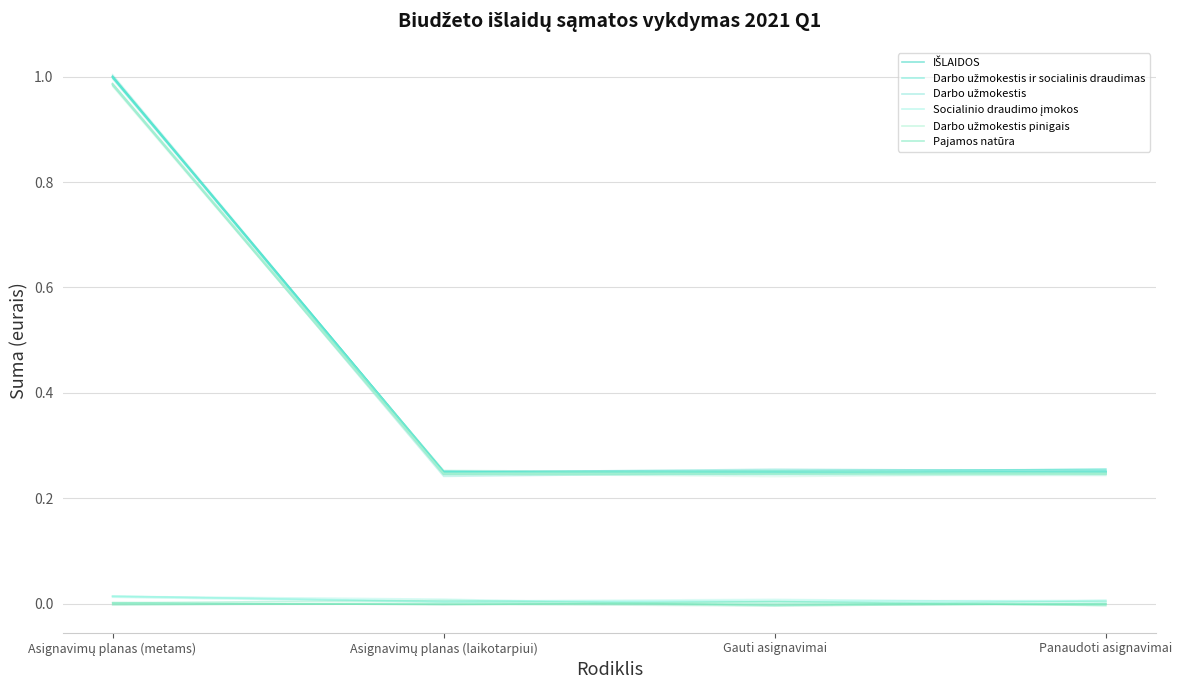

Which series changed the most between Asignavimų planas (laikotarpiui) and Gauti asignavimai?

IŠLAIDOS